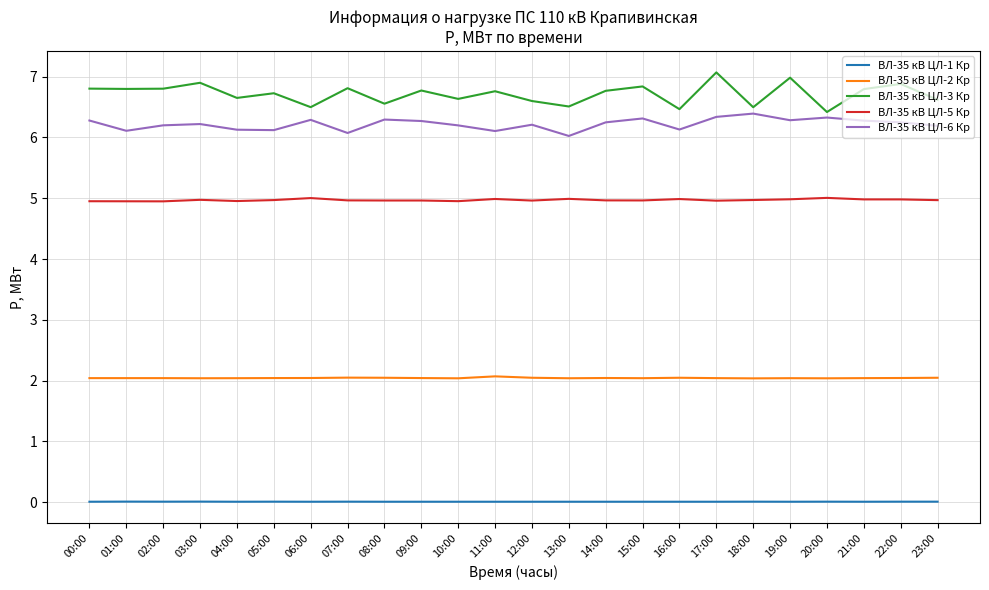

The ВЛ-35 кВ ЦЛ-1 Кр series shows 0.0 at 03:00. True or false?

True